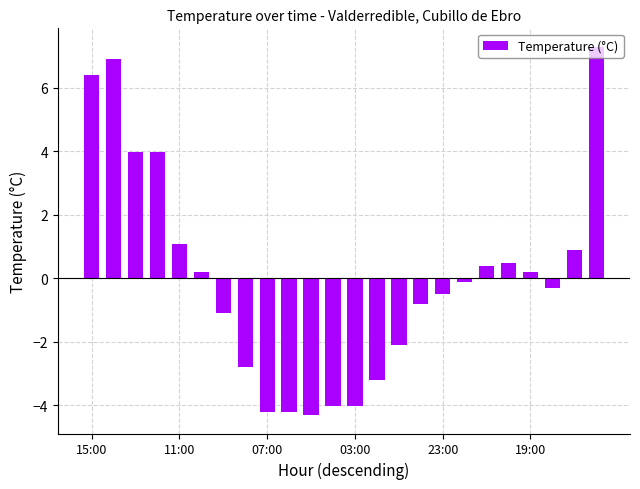

What is the greatest value displayed?

7.3